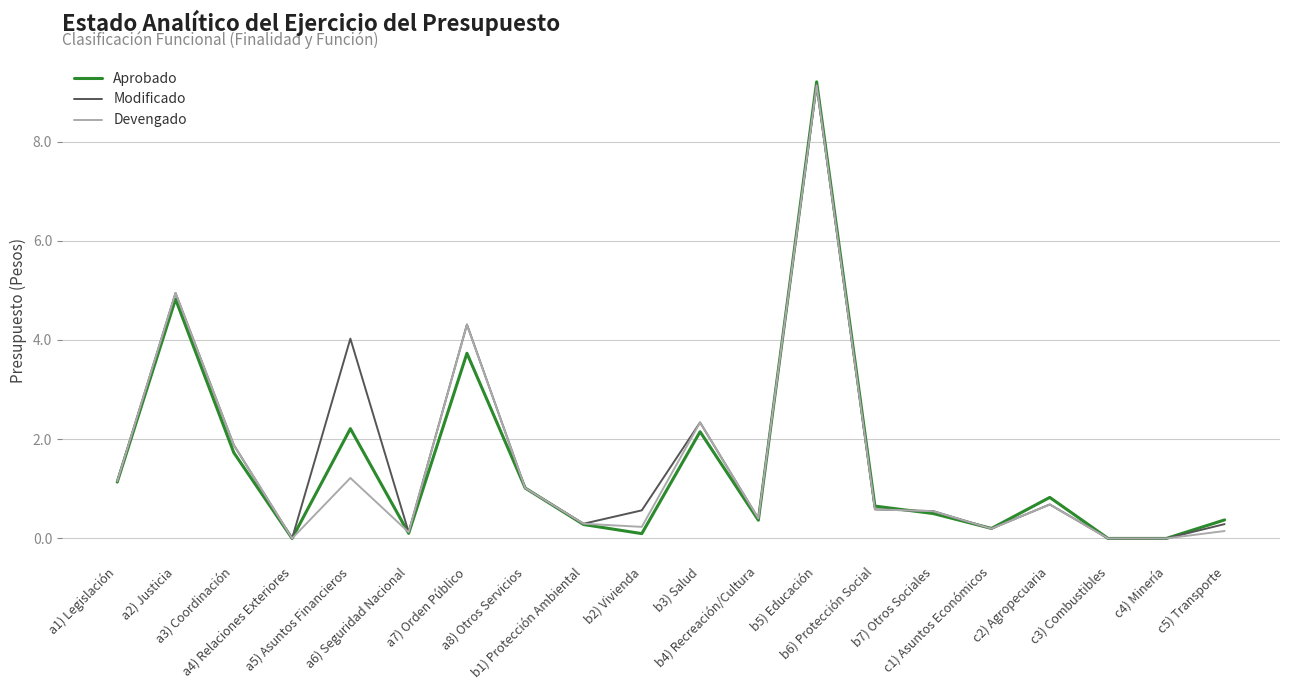

Where is Devengado nearest to the value 4?

a7) Orden Público